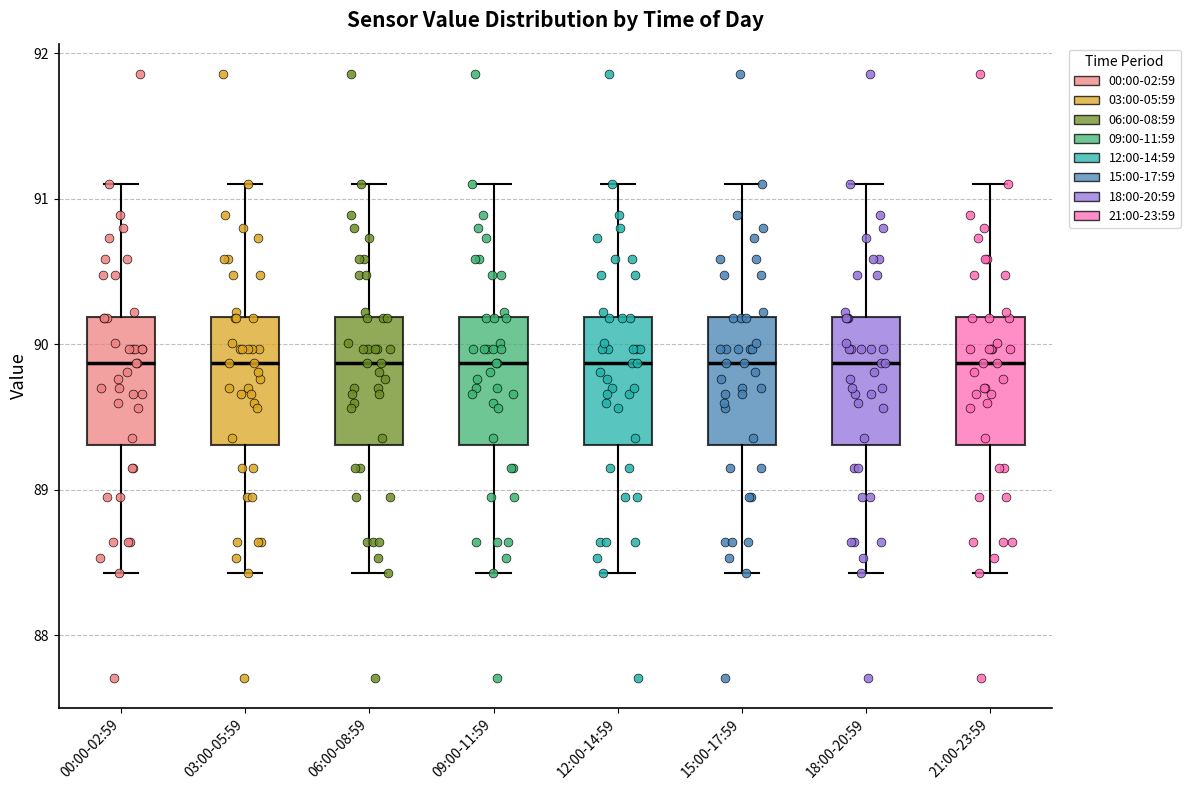

Reading left to right, read every box against the y-axis: the position of its median line, the range the box covers, and the ends of its whiskers. The values are not printed on the chart, so give them approximately, as read against the axis.

00:00-02:59: median 89.9, box 89.3 to 90.2, whiskers 88.4 to 91.1
03:00-05:59: median 89.9, box 89.3 to 90.2, whiskers 88.4 to 91.1
06:00-08:59: median 89.9, box 89.3 to 90.2, whiskers 88.4 to 91.1
09:00-11:59: median 89.9, box 89.3 to 90.2, whiskers 88.4 to 91.1
12:00-14:59: median 89.9, box 89.3 to 90.2, whiskers 88.4 to 91.1
15:00-17:59: median 89.9, box 89.3 to 90.2, whiskers 88.4 to 91.1
18:00-20:59: median 89.9, box 89.3 to 90.2, whiskers 88.4 to 91.1
21:00-23:59: median 89.9, box 89.3 to 90.2, whiskers 88.4 to 91.1